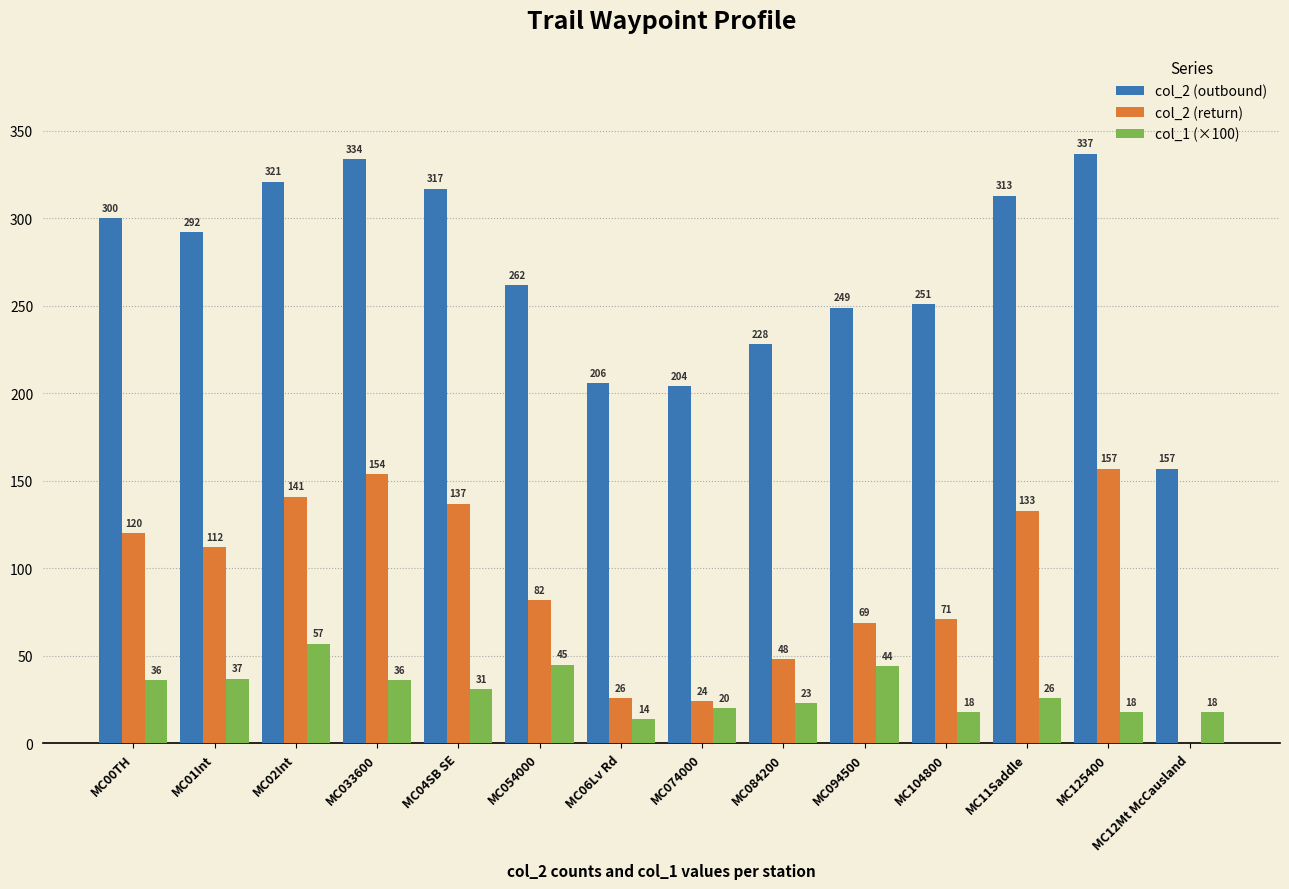

At which category is the sum across all series the highest?

MC033600